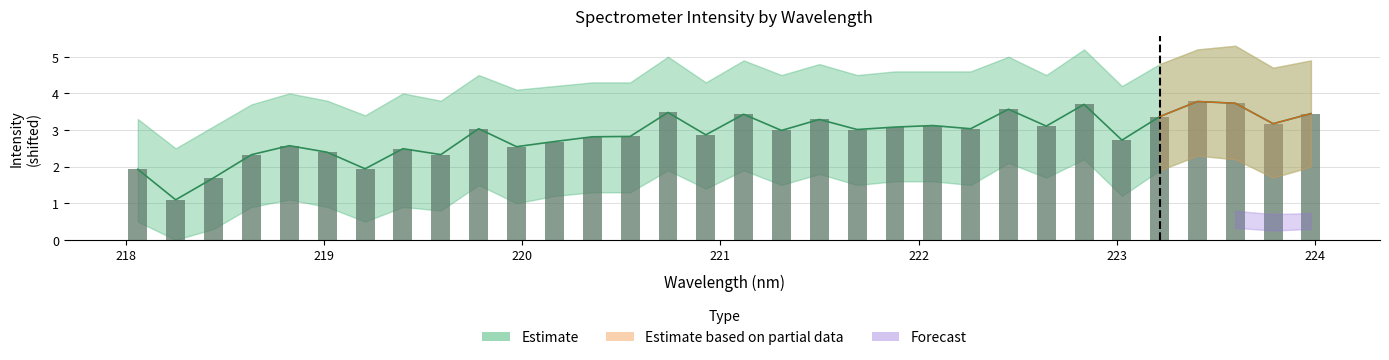

How many data points does each series have?

32